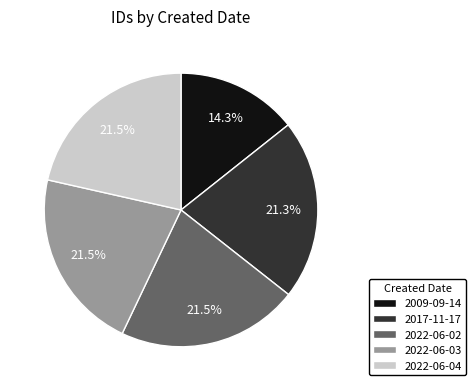

Does 2022-06-02 account for over 50% of the chart?

No